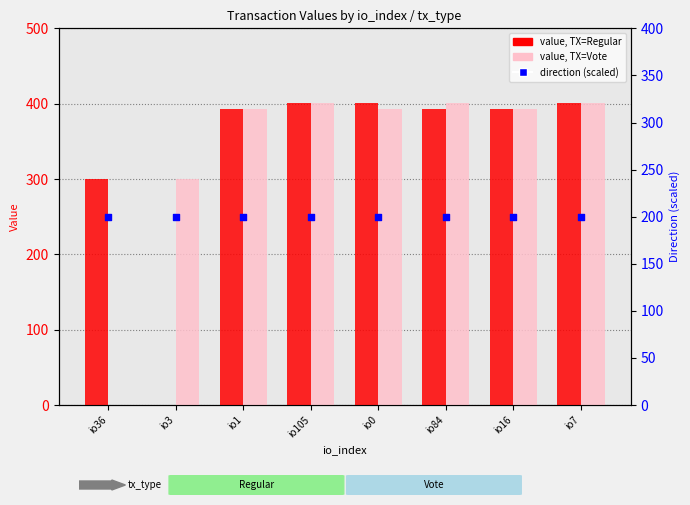

Which series has the largest total across all categories?

value, TX=Regular